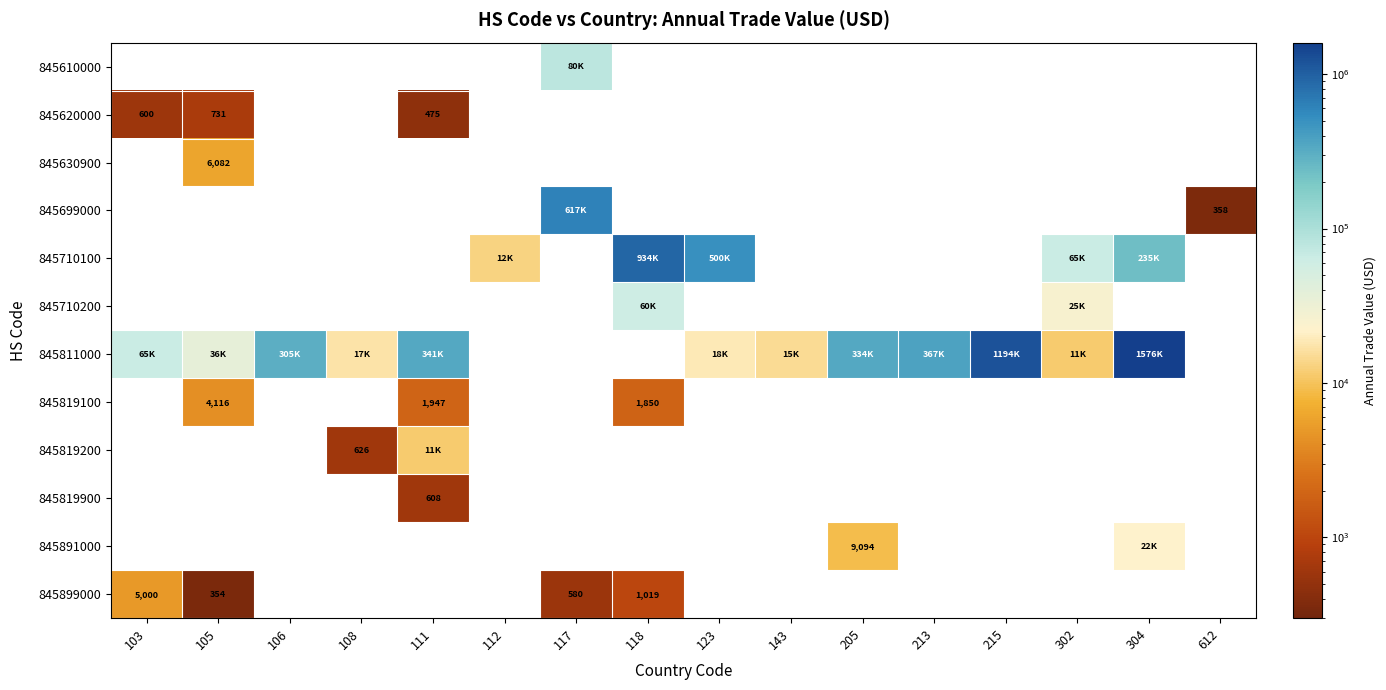

True or false: 845819100 has a value of 1850 at 118.

True